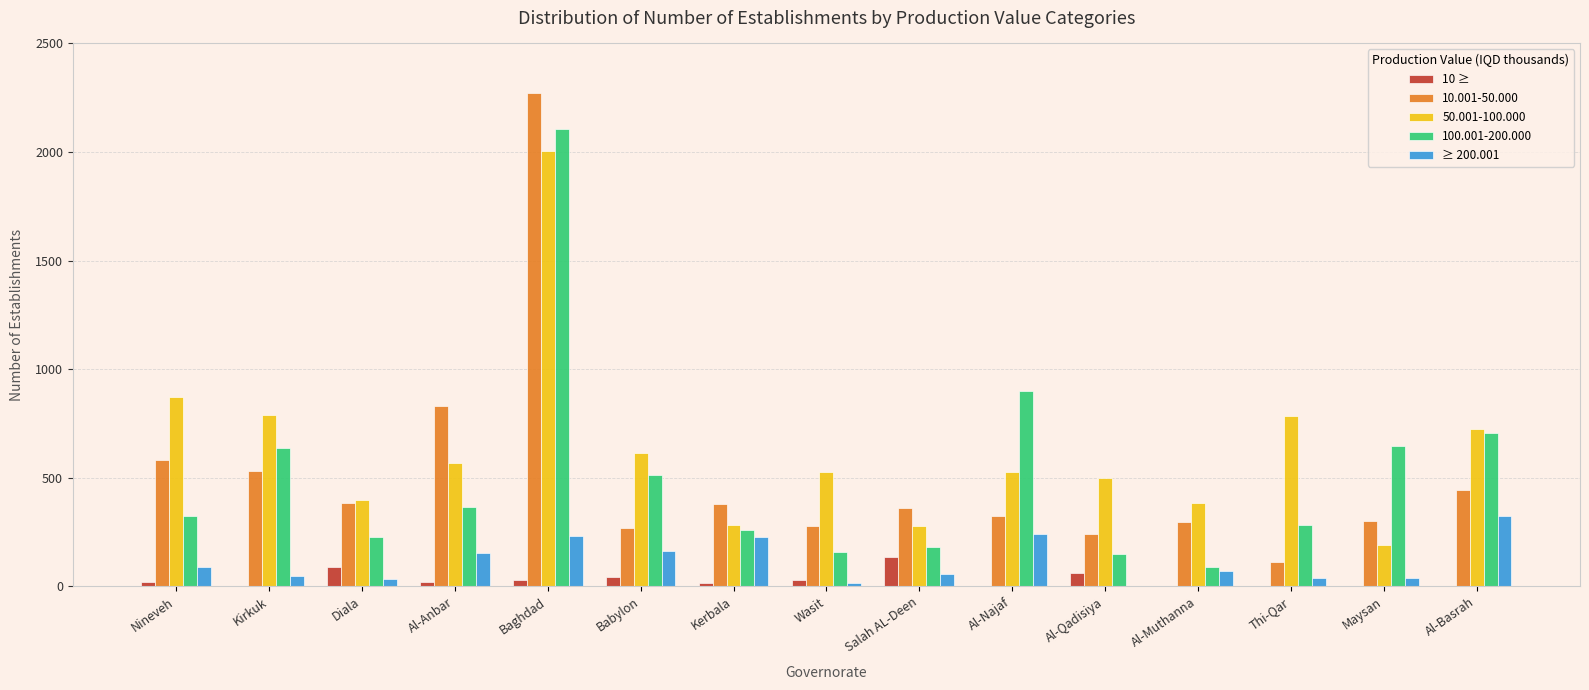

The 10 ≥ series shows 135 at Salah AL-Deen. True or false?

True